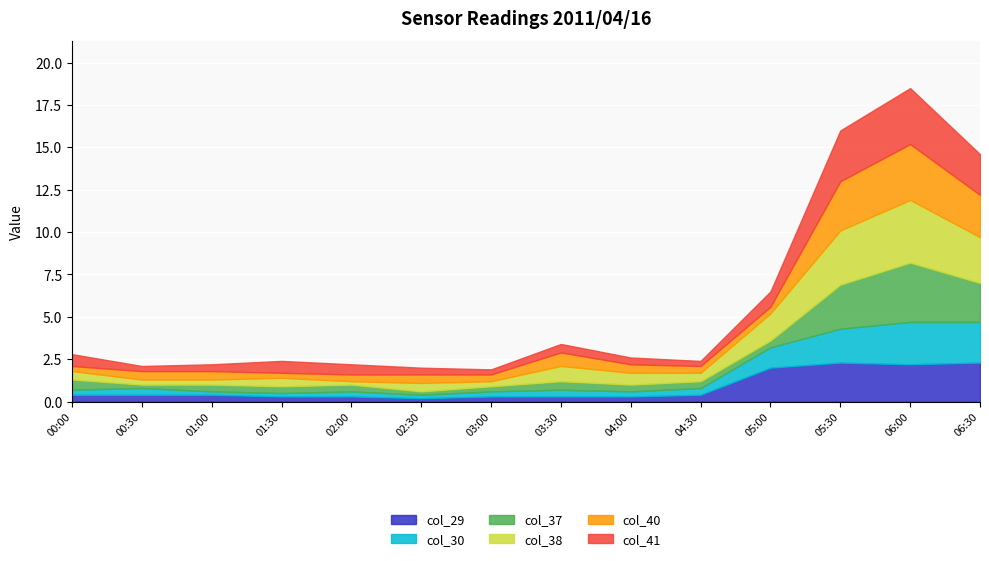

The col_37 series shows 1.7 at 2011/04/16 06:00. True or false?

False